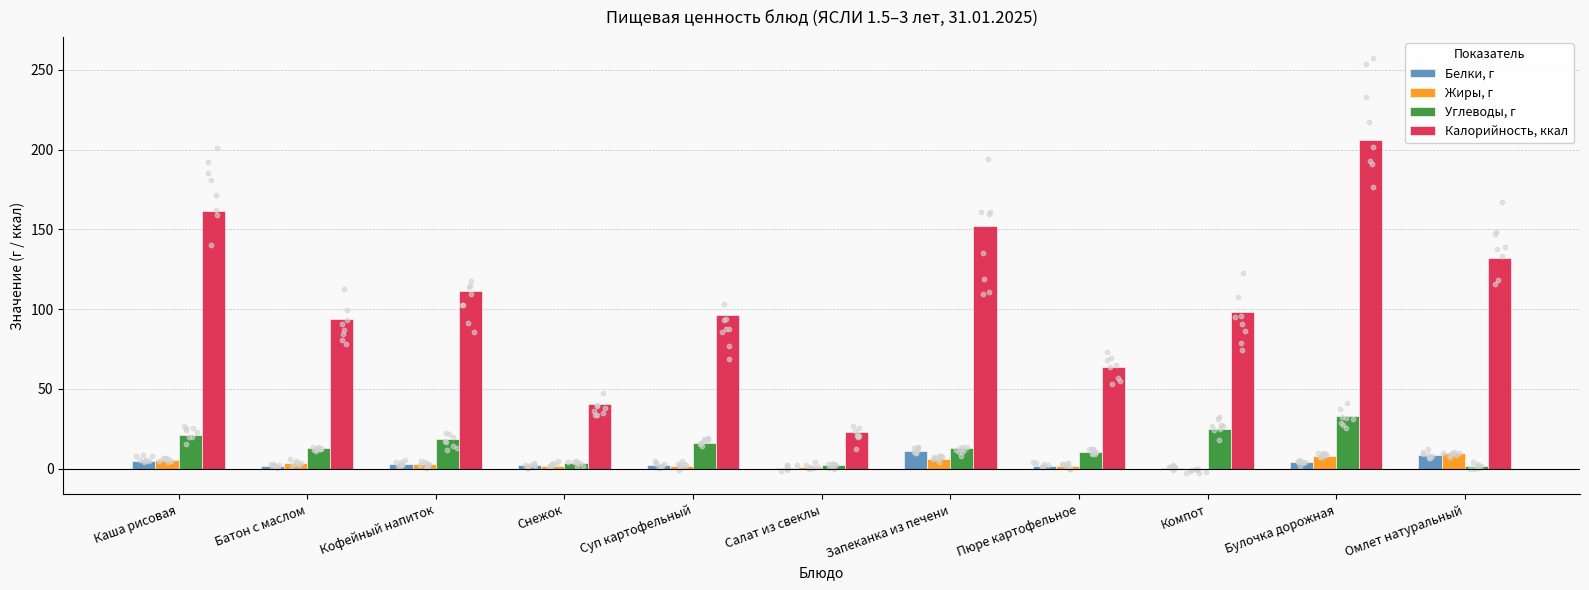

Which series reaches the maximum Y coordinate?

Калорийность, ккал